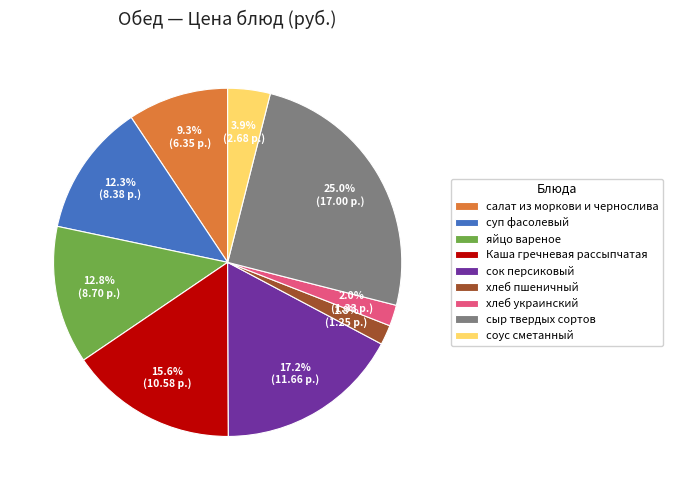

What percentage is the хлеб пшеничный slice, to the nearest percent?

2%